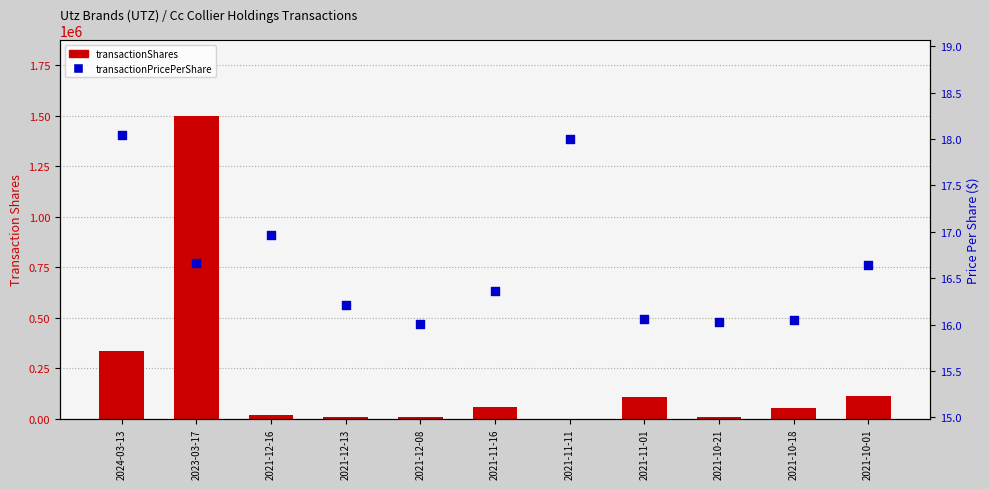

Which series has the largest total across all categories?

transactionShares